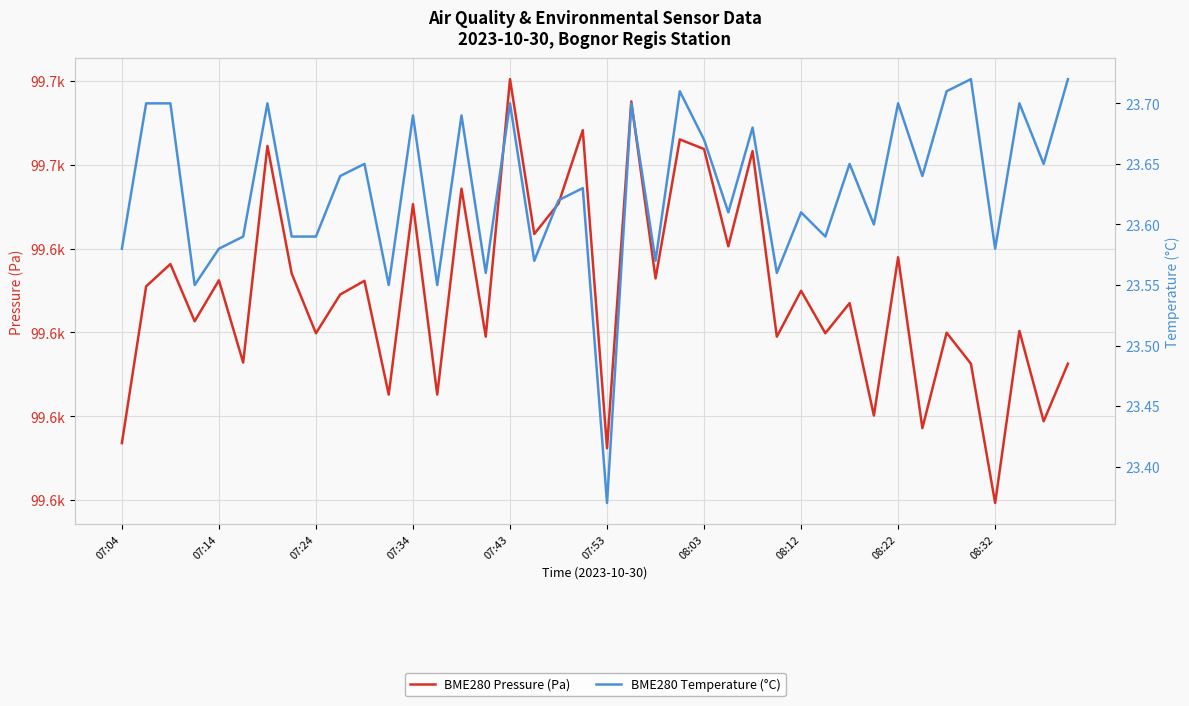

Reading left to right, what are all the values shown in this chart?

BME280 Pressure (Pa): 99616.8	99635.5	99638.2	99631.3	99636.2	99626.4	99652.2	99637.0	99629.9	99634.5	99636.2	99622.6	99645.3	99622.6	99647.2	99629.5	99660.2	99641.8	99645.4	99654.1	99616.2	99657.6	99636.4	99653.0	99651.9	99640.3	99651.6	99629.5	99635.0	99629.9	99633.5	99620.1	99639.0	99618.6	99630.0	99626.3	99609.7	99630.2	99619.4	99626.3
BME280 Temperature (°C): 23.6	23.7	23.7	23.6	23.6	23.6	23.7	23.6	23.6	23.6	23.6	23.6	23.7	23.6	23.7	23.6	23.7	23.6	23.6	23.6	23.4	23.7	23.6	23.7	23.7	23.6	23.7	23.6	23.6	23.6	23.6	23.6	23.7	23.6	23.7	23.7	23.6	23.7	23.6	23.7